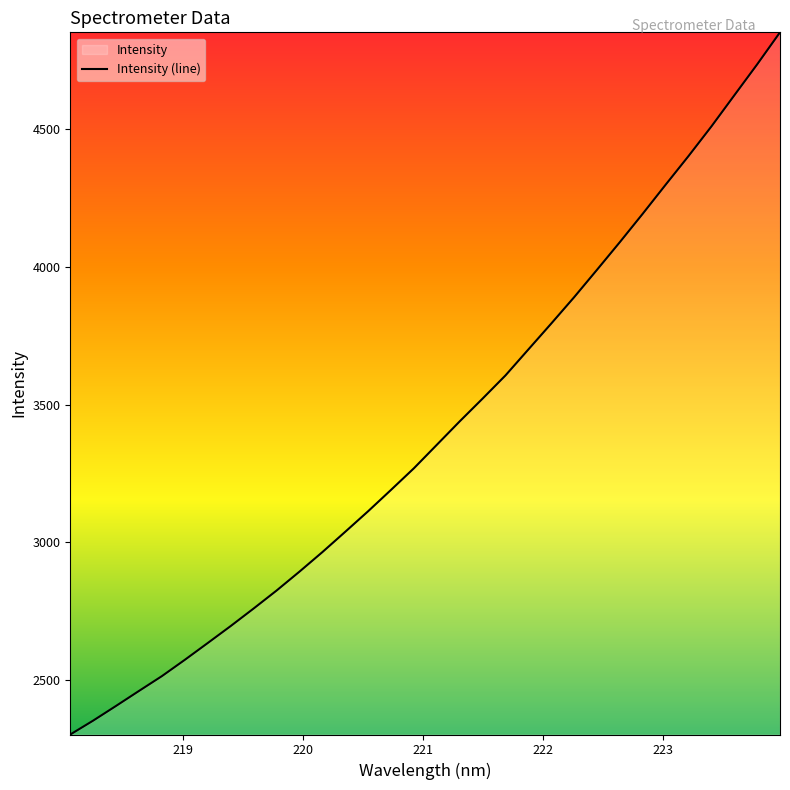

What is the maximum value shown in the chart?

4852.9